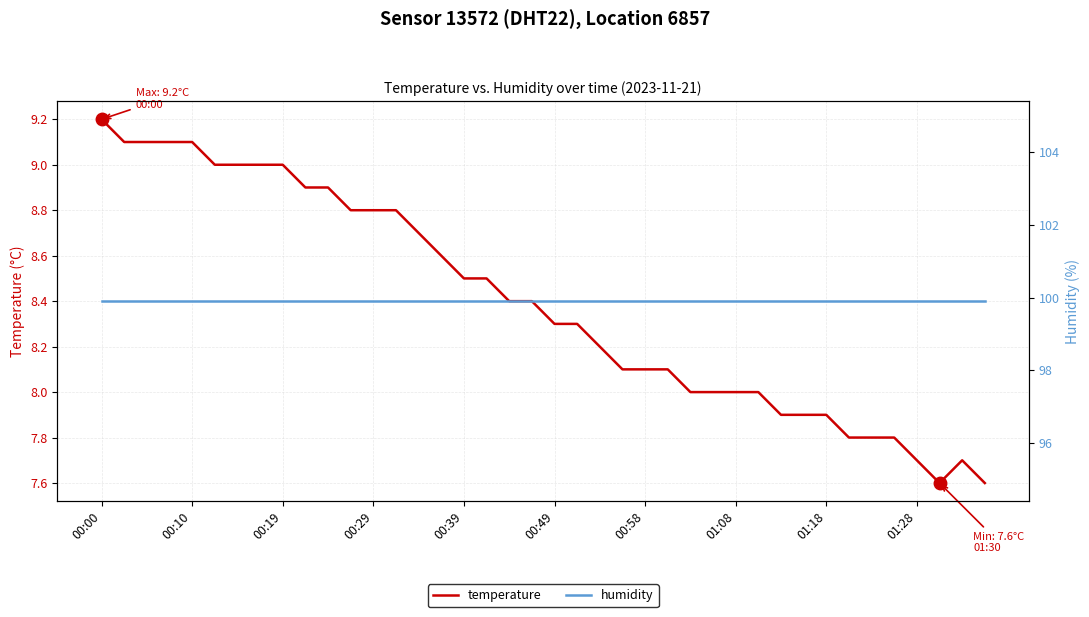

What is the maximum value for humidity?

99.9